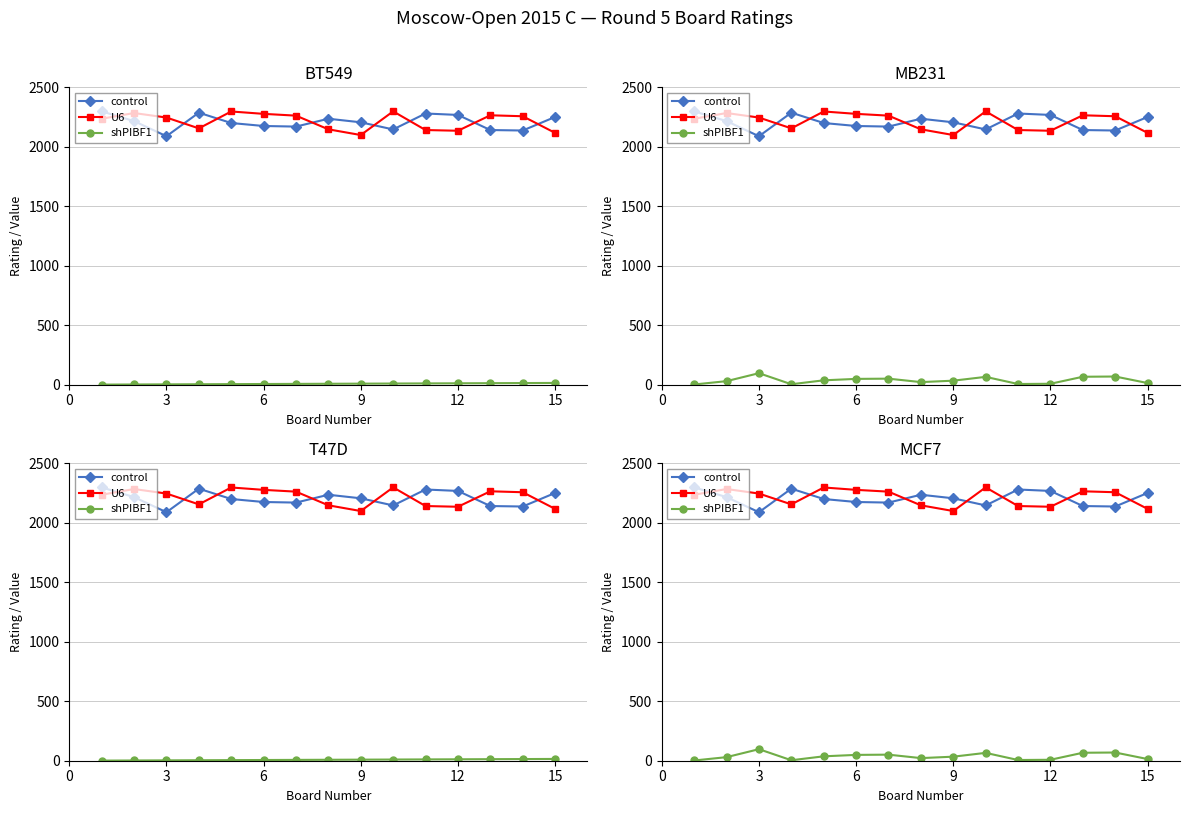

In control, how many points are lower than both neighbors (excluding endpoints)?

4